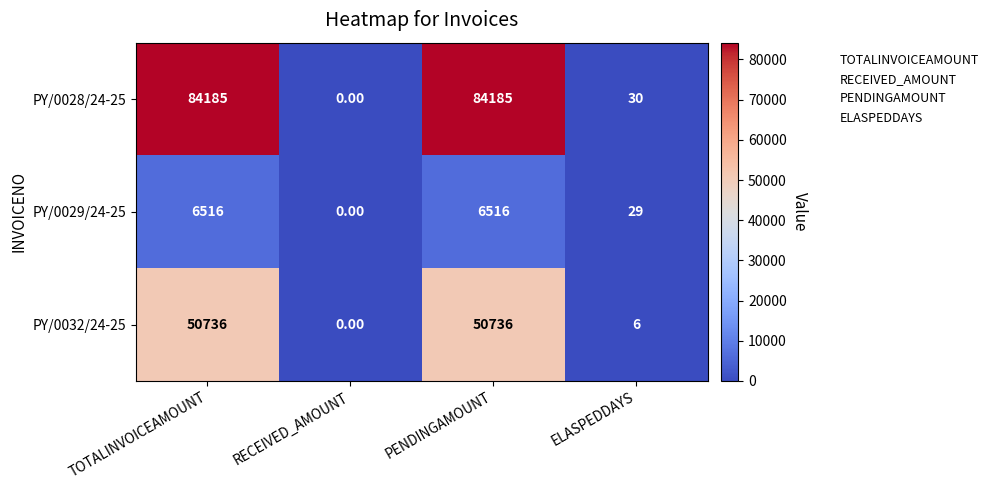

At how many categories does at least one series exceed 36928?

2